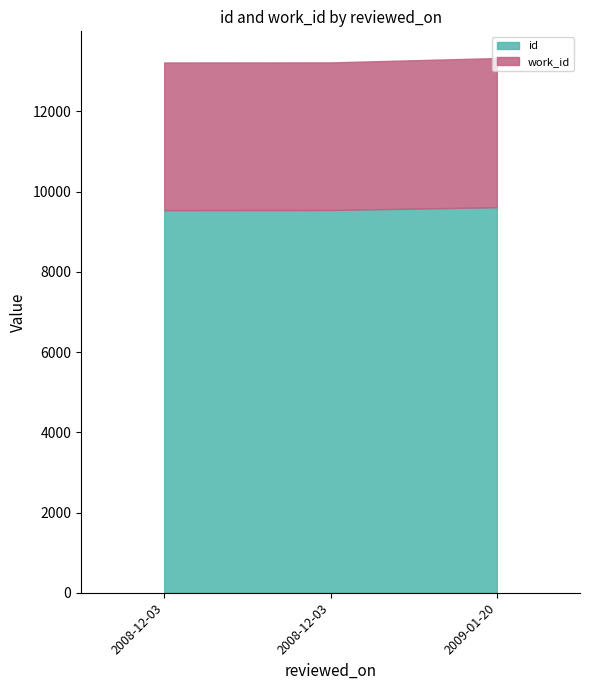

Which label corresponds to the largest value in the chart?

2009-01-20